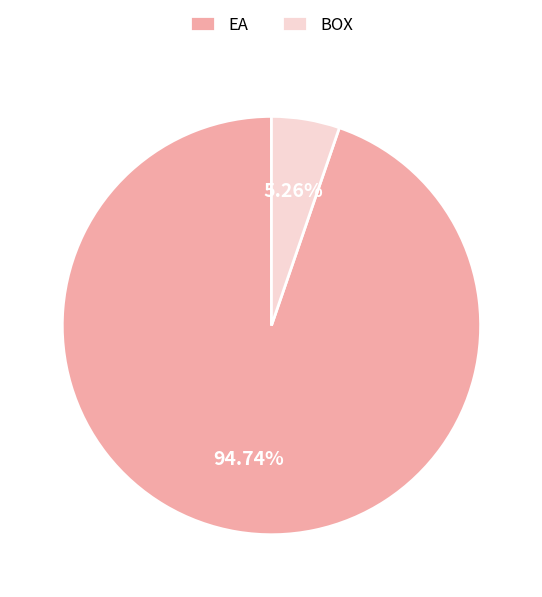

How many slices are in this pie chart?

2